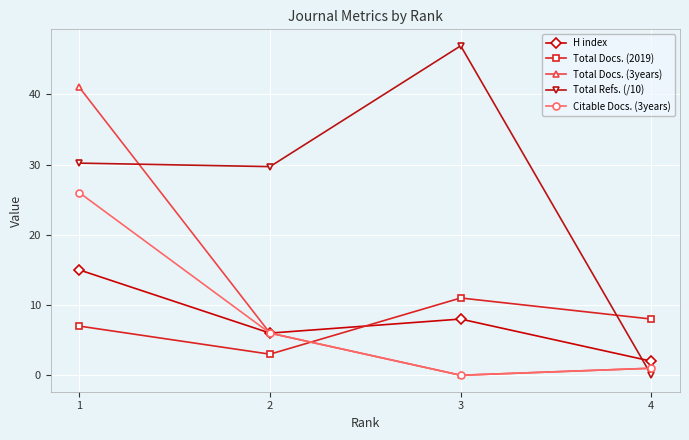

Which series ends up on top after the final intersection of H index and Total Docs. (2019)?

Total Docs. (2019)